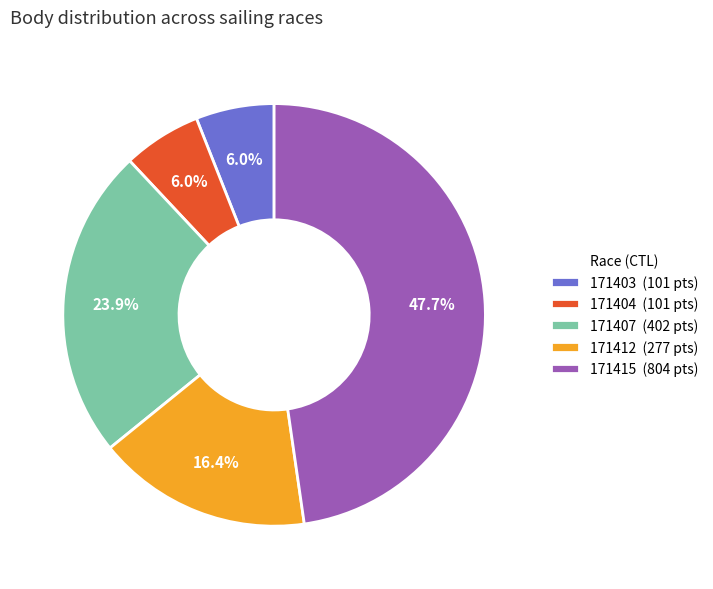

True or false: 171404 accounts for 6% of the total.

True